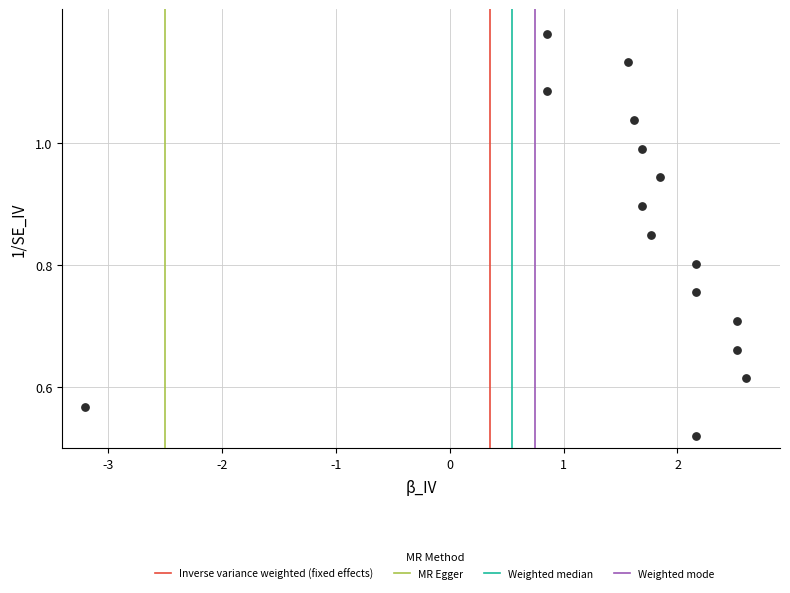

What is the range of X values (max minus min)?

5.8